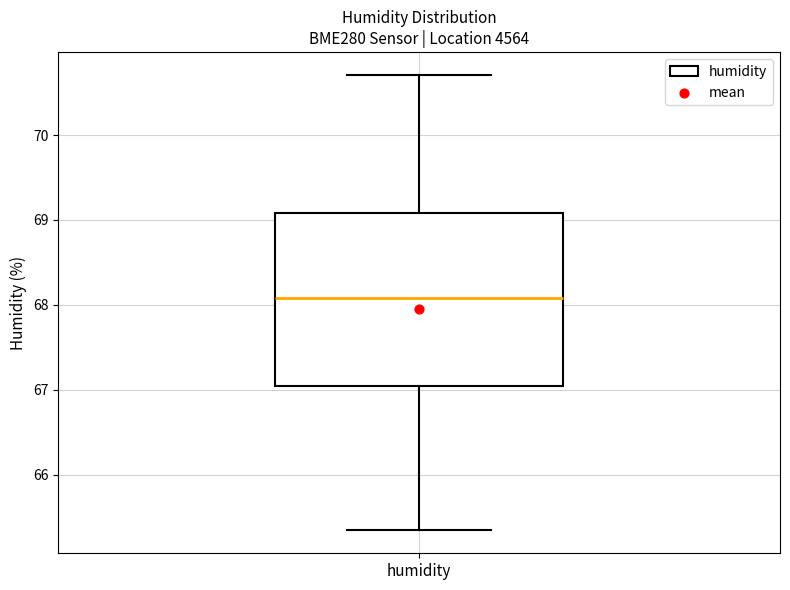

Read this box plot against the y-axis: the position of the median line, the range covered by the box, and the ends of both whiskers. The values are not printed on the chart, so give them approximately, as read against the axis.

median 68.1, box 67.0 to 69.1, whiskers 65.3 to 70.7